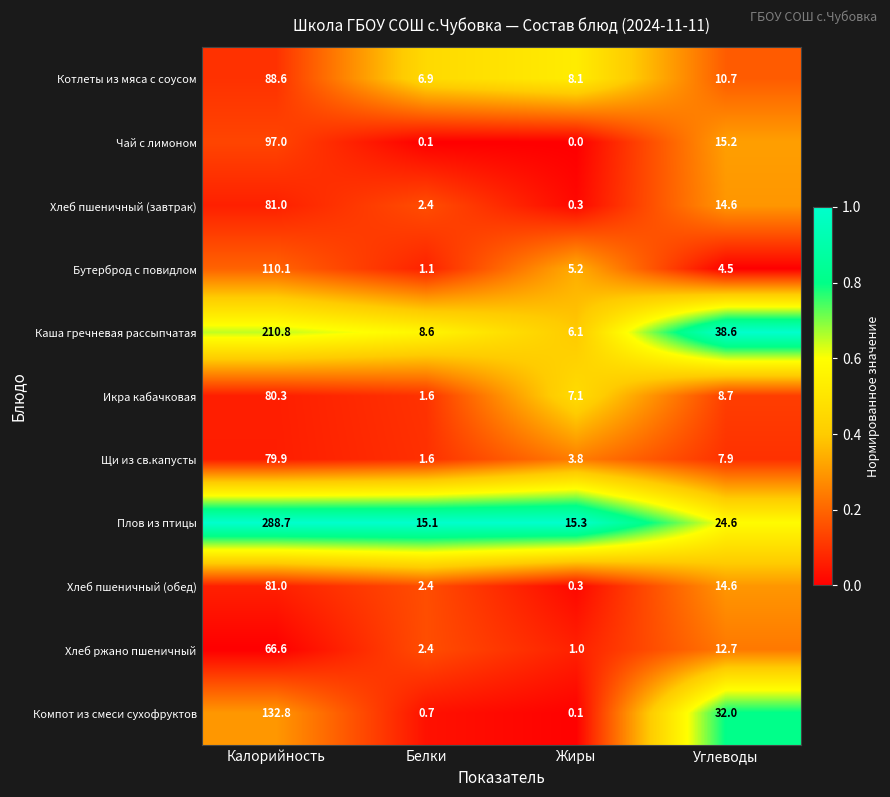

Which series has the largest total across all categories?

Плов из птицы